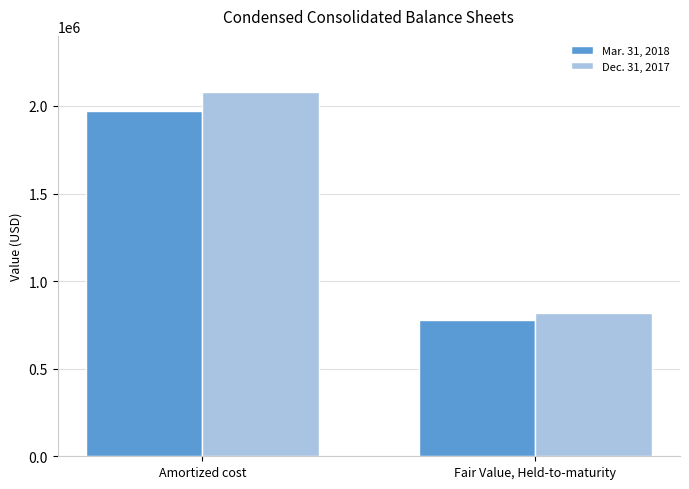

What is the maximum value shown in the chart?

2078131